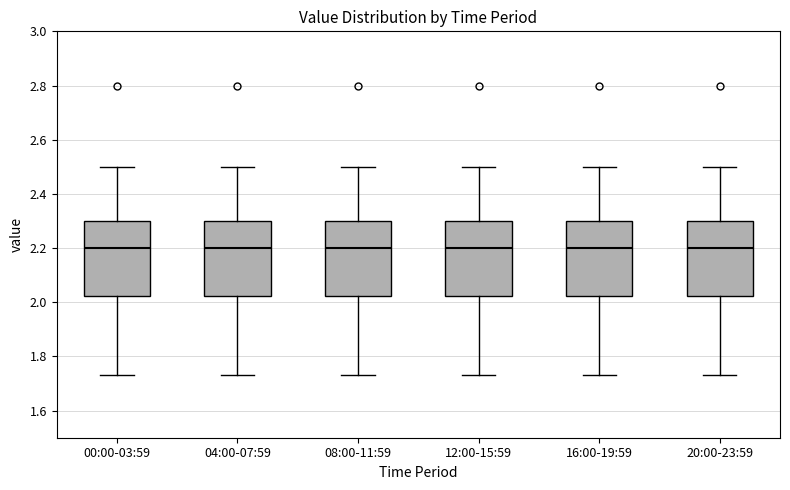

Reading left to right, transcribe this box plot: for each box, give where its median line is, the range the box spans, and where its two whiskers end, as read against the y-axis. The values are not printed on the chart, so give them approximately, as read against the axis.

00:00-03:59: median 2.20, box 2.02 to 2.30, whiskers 1.74 to 2.50
04:00-07:59: median 2.20, box 2.02 to 2.30, whiskers 1.74 to 2.50
08:00-11:59: median 2.20, box 2.02 to 2.30, whiskers 1.74 to 2.50
12:00-15:59: median 2.20, box 2.02 to 2.30, whiskers 1.74 to 2.50
16:00-19:59: median 2.20, box 2.02 to 2.30, whiskers 1.74 to 2.50
20:00-23:59: median 2.20, box 2.02 to 2.30, whiskers 1.74 to 2.50